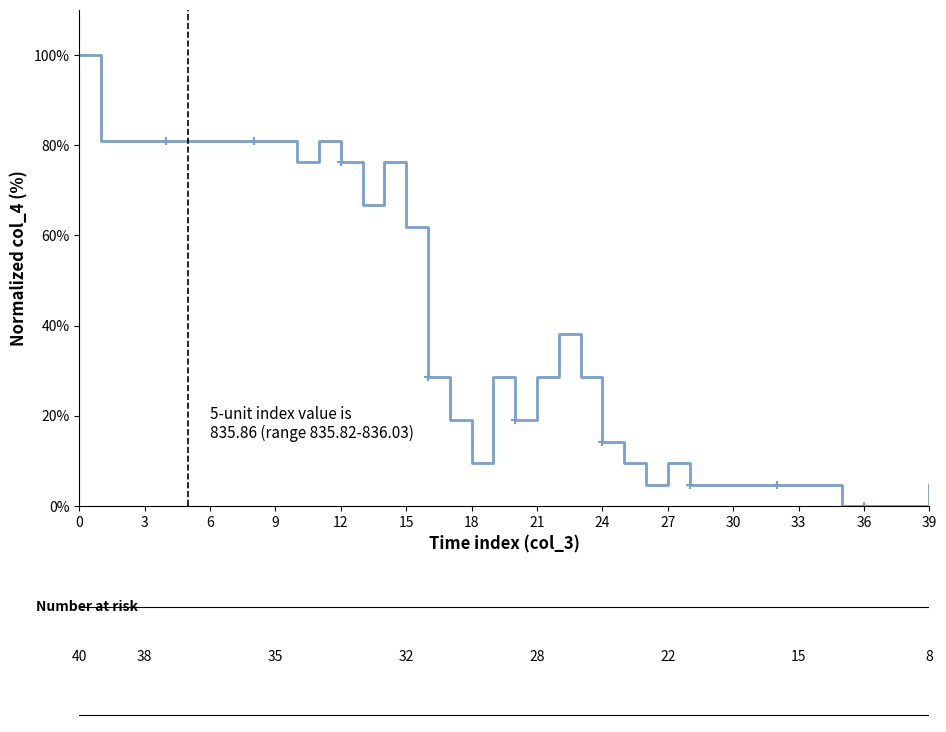

At which label is the value closest to 50?

22